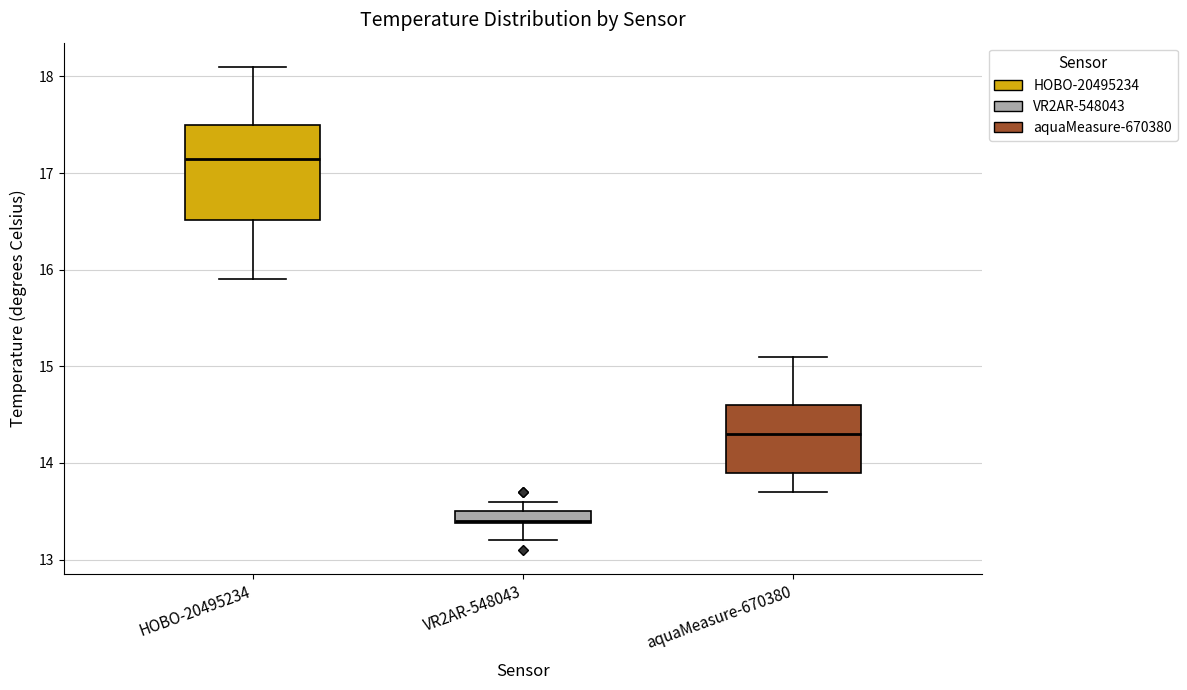

Where is the lower edge of the box for aquaMeasure-670380 on the y-axis? The values are not printed on the chart, so give them approximately, as read against the axis.

13.9